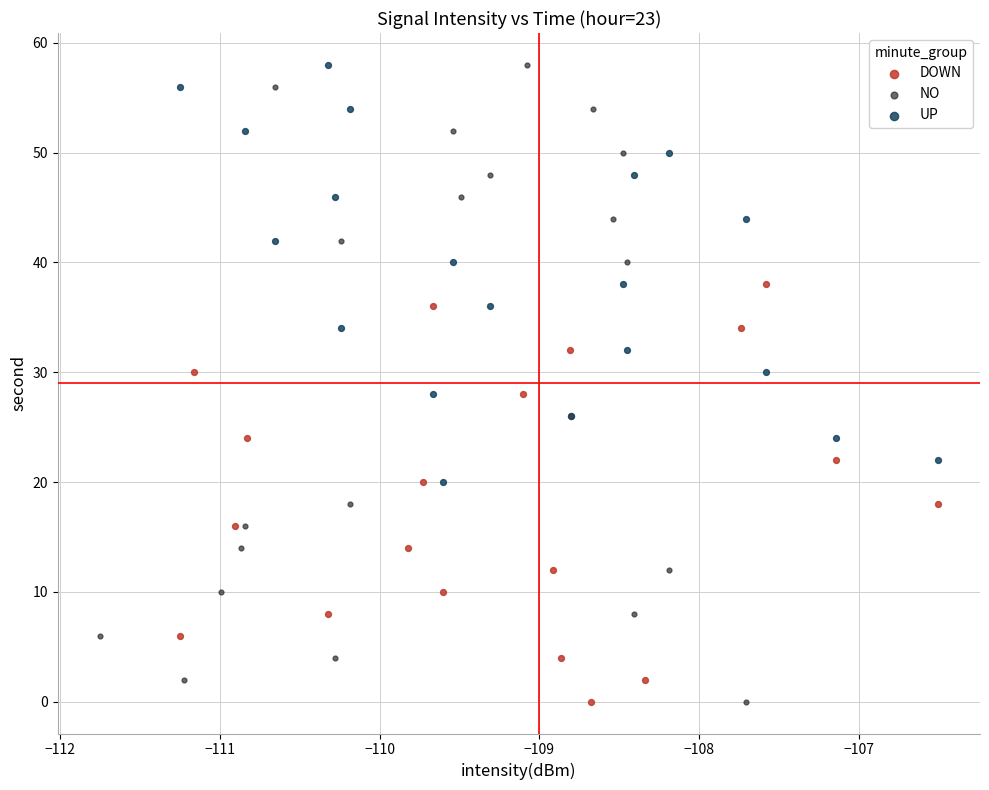

Which series has the widest spread of Y values?

NO